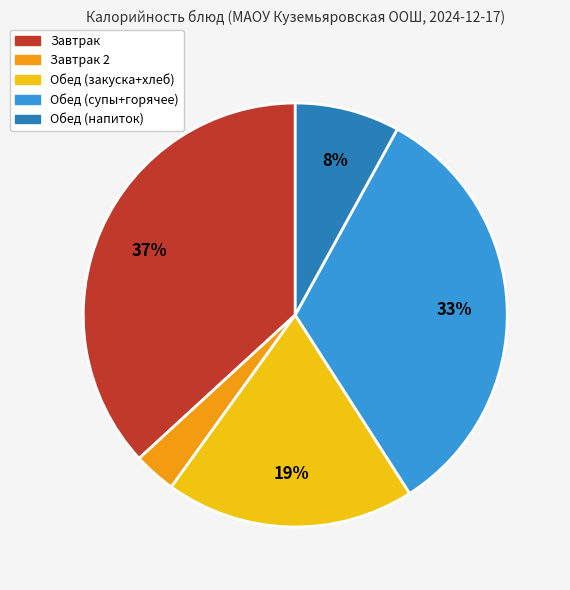

Is there any slice that represents more than half of the pie?

No